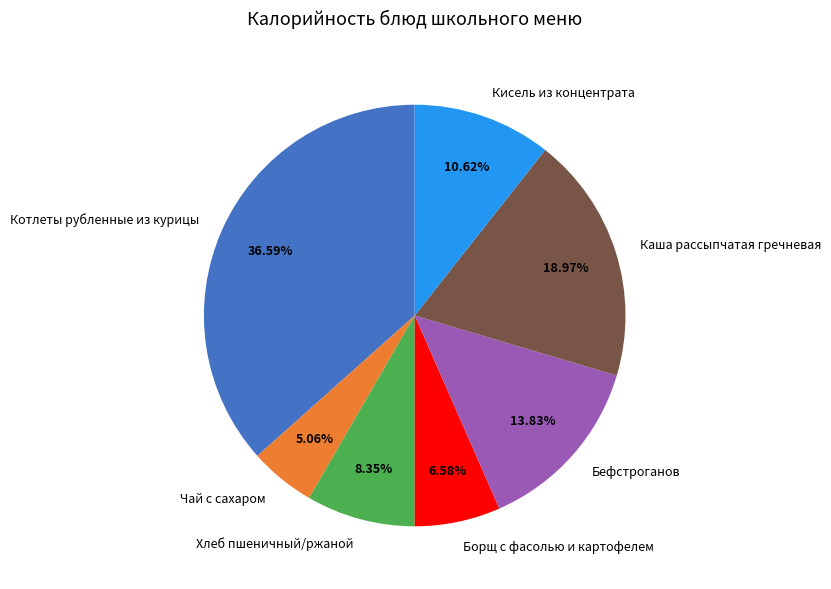

Is it true that Борщ с фасолью и картофелем is 7% of the pie?

True